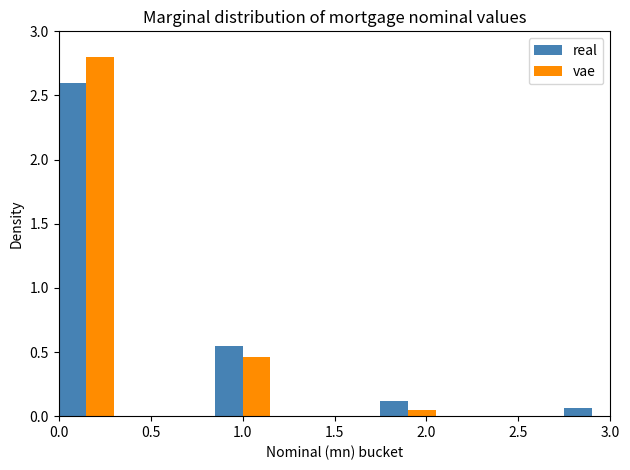

Where is vae nearest to the value 1?

1.0